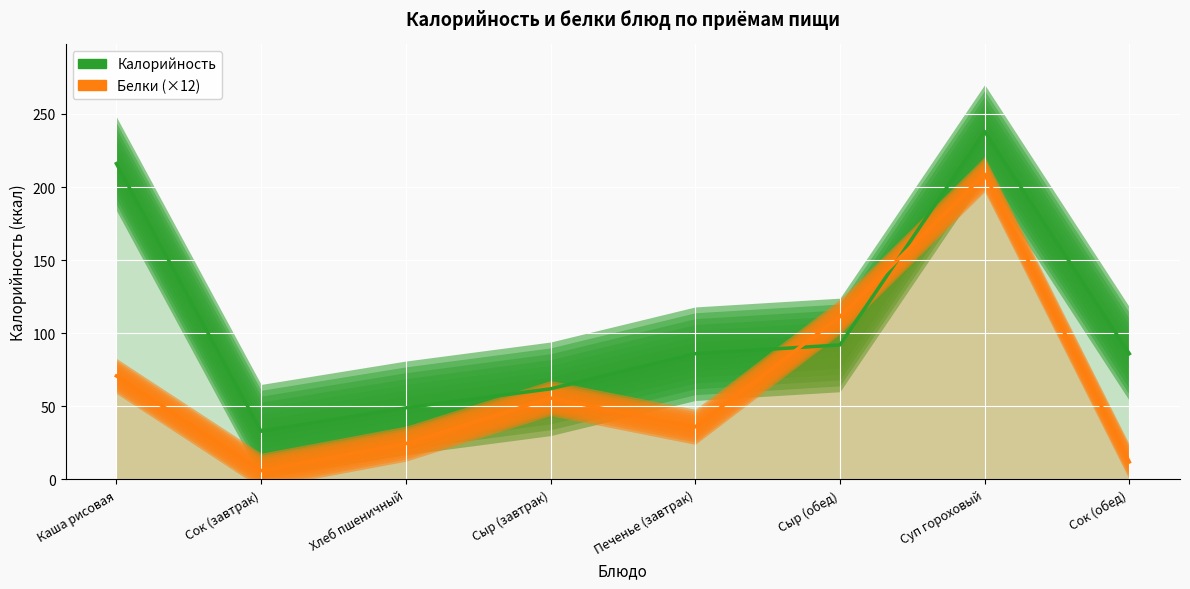

In Калорийность (линия), how many points are higher than both neighbors (excluding endpoints)?

1